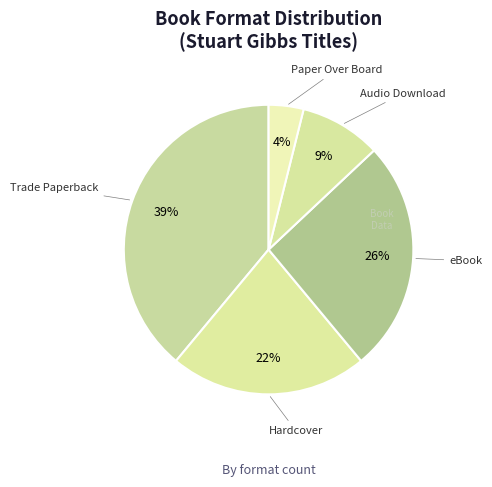

The Trade Paperback slice represents 49% of the pie. True or false?

False